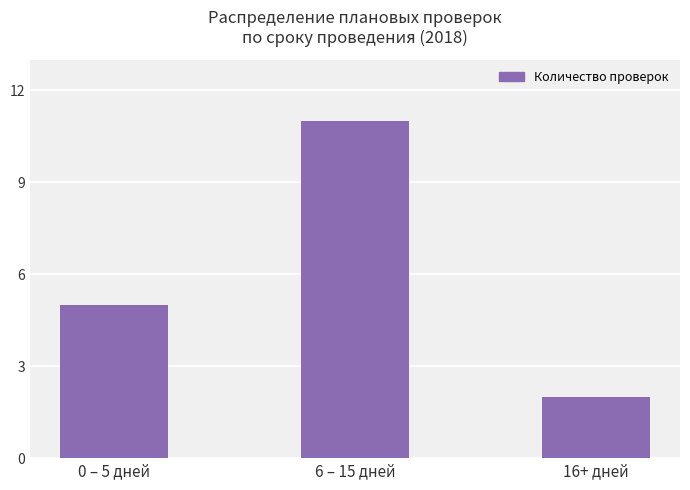

How many values are between 2 and 11?

3